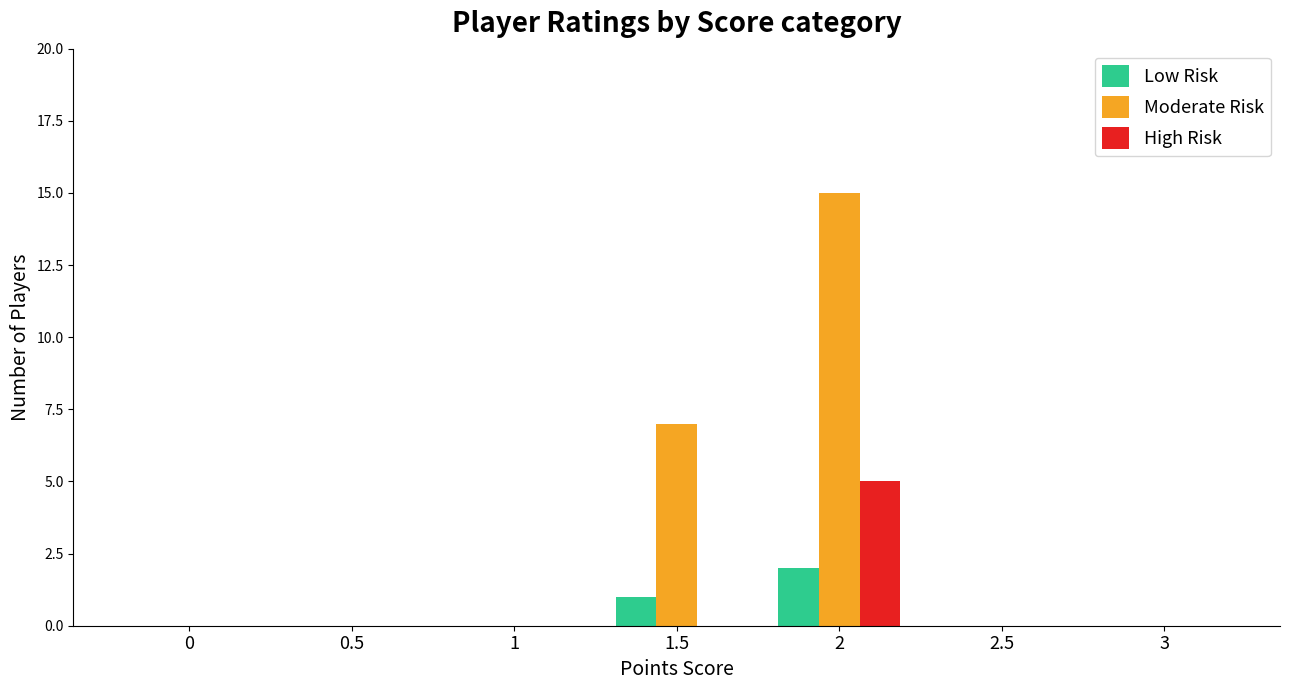

What is the sum of all Moderate Risk values?

22